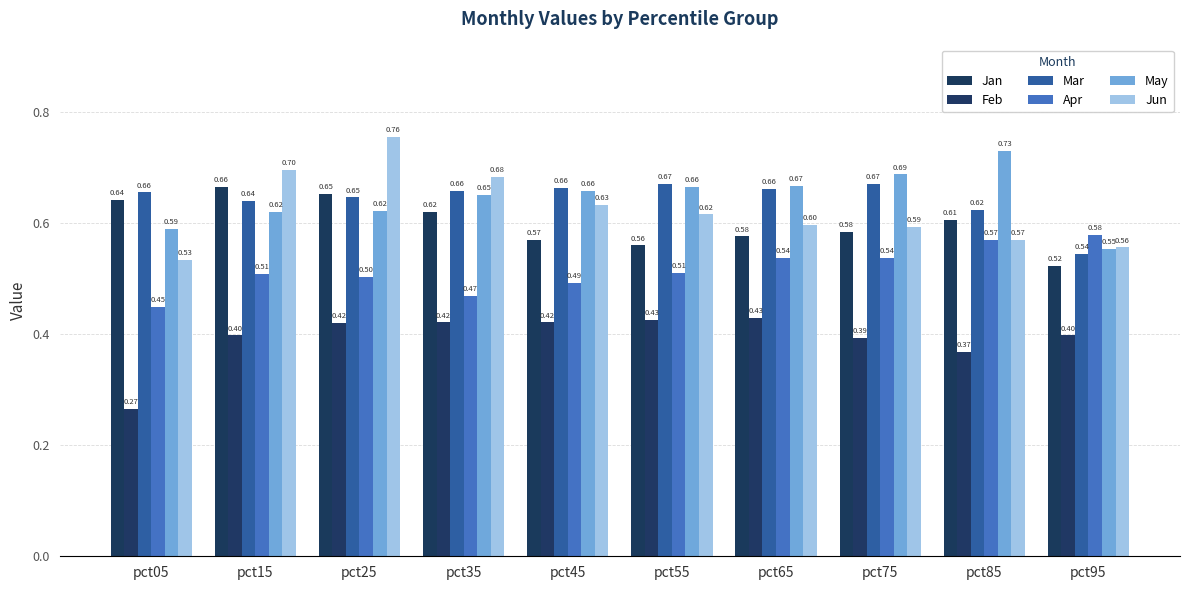

Which series has the widest spread of values?

Jun